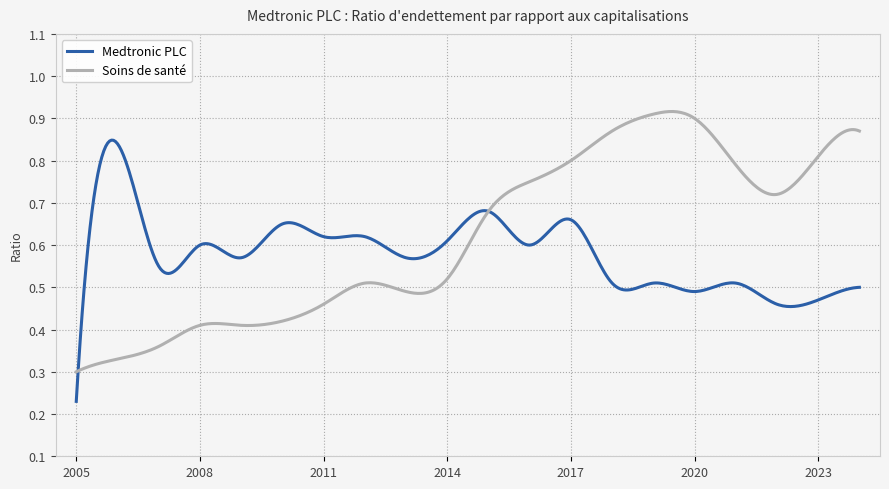

Rank the series by their maximum value, from highest to lowest.

Soins de santé, Medtronic PLC